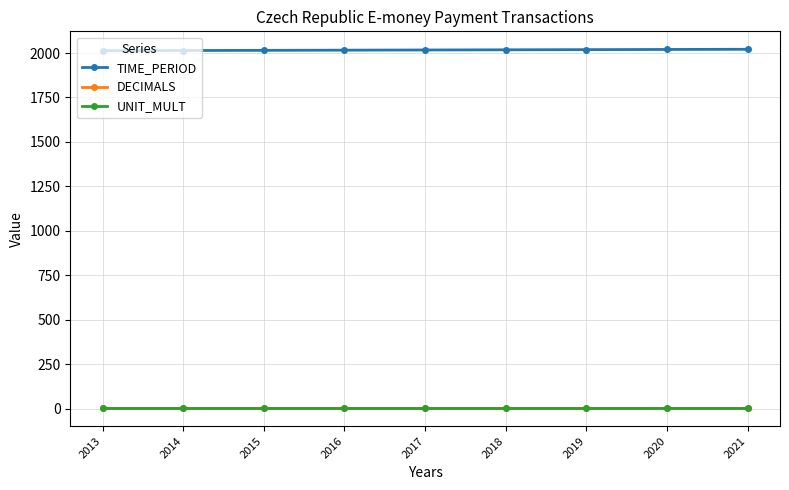

Is it true that DECIMALS equals 3 at 2020?

True